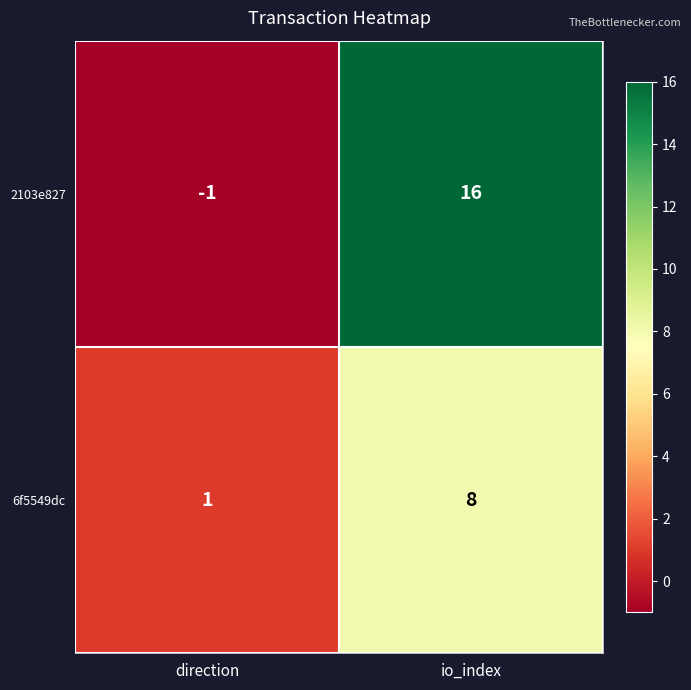

Reading left to right, transcribe all the data shown in this chart.

2103e827: direction=-1	io_index=16
6f5549dc: direction=1	io_index=8